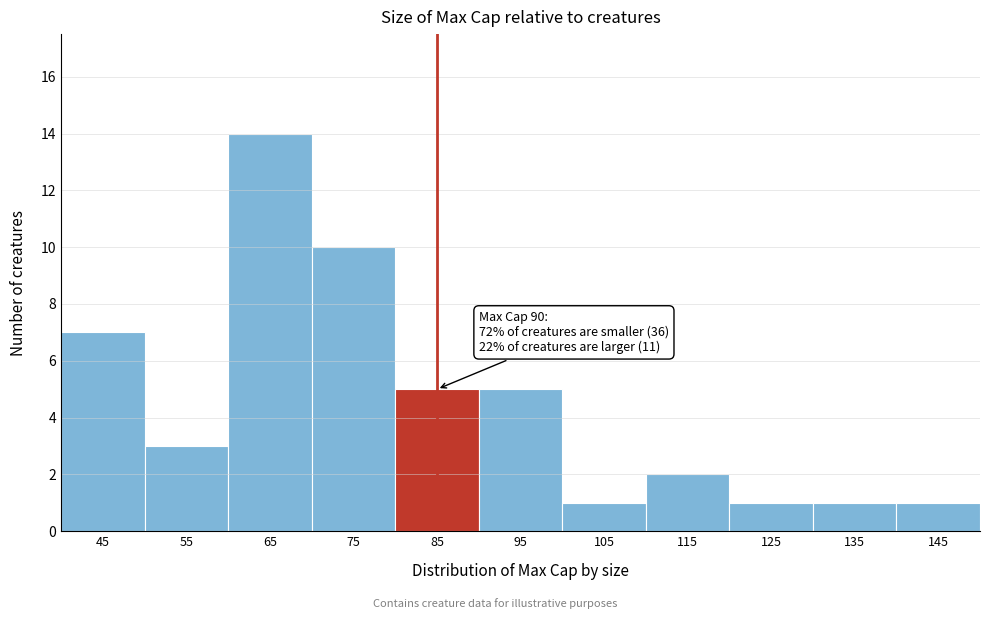

Reading right to left, extract all data points from this chart.

1	1	1	2	1	5	5	10	14	3	7